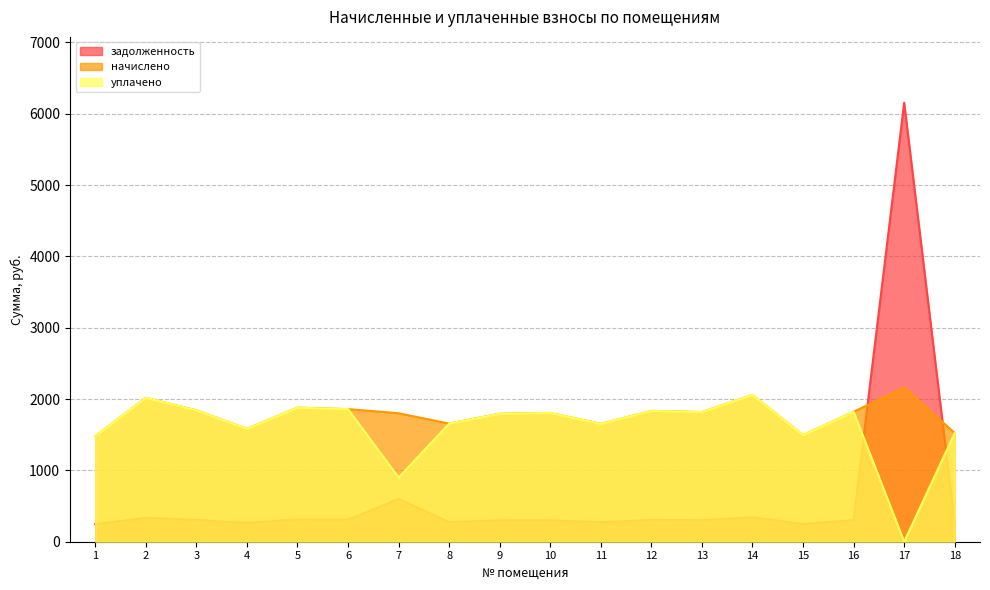

True or false: начислено has a value of 2057.6 at 14.

True